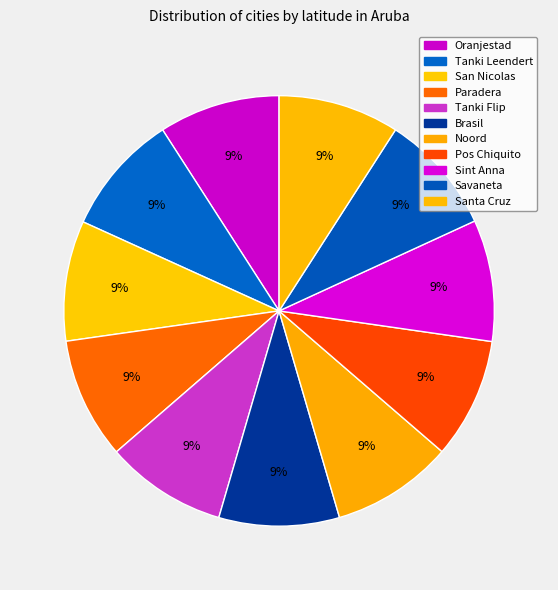

Is there a majority slice in this chart?

No